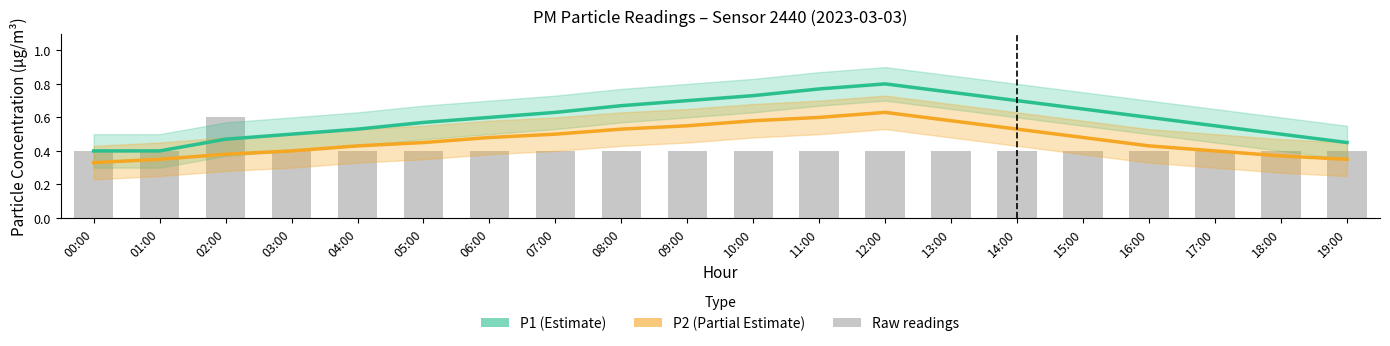

What is the label of the 18th bar from the left?

17:00